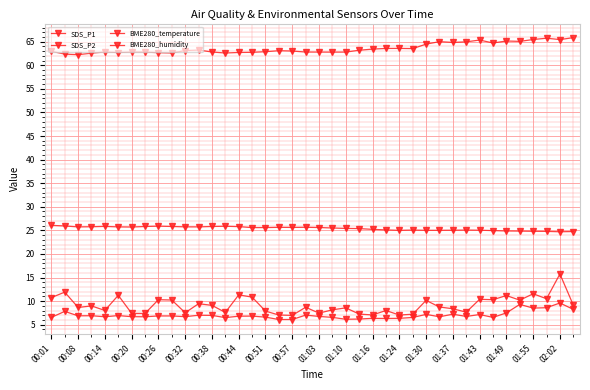

What is the average value of the BME280_temperature series?

25.4